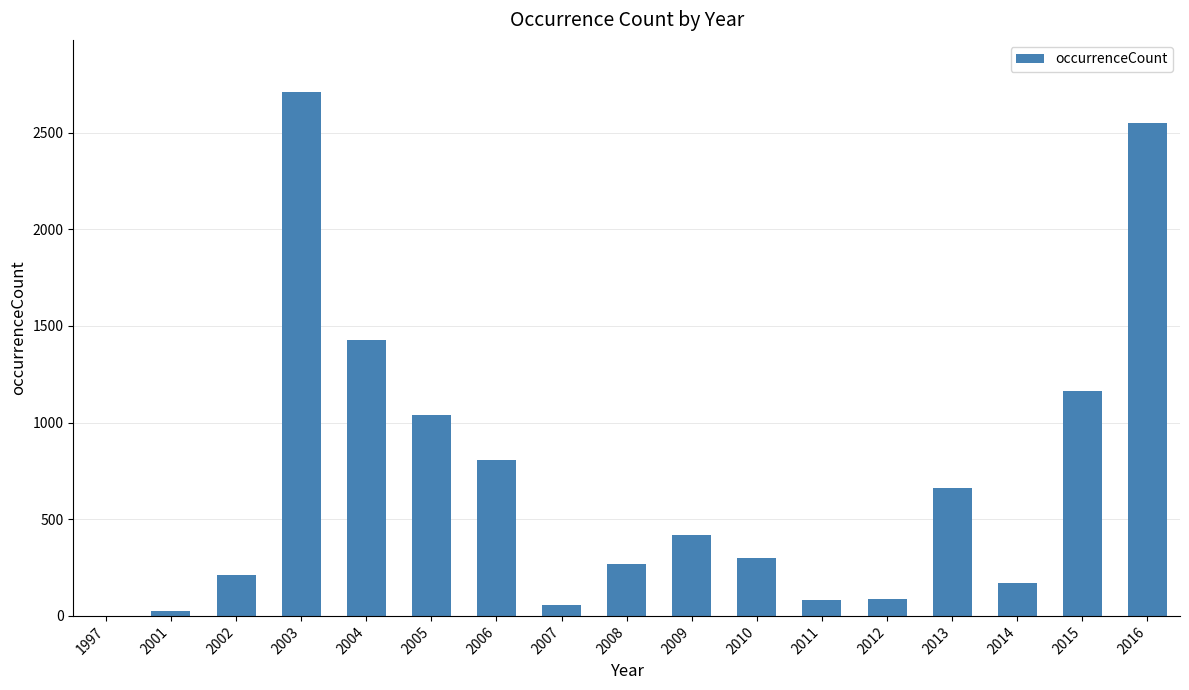

Which category has the highest value across all series?

2003